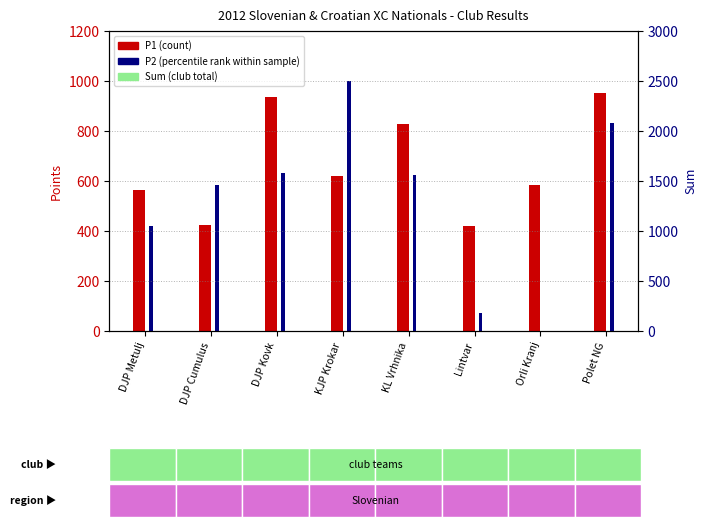

Read the P1 (count) value at DJP Kovk, to the nearest 50.

950